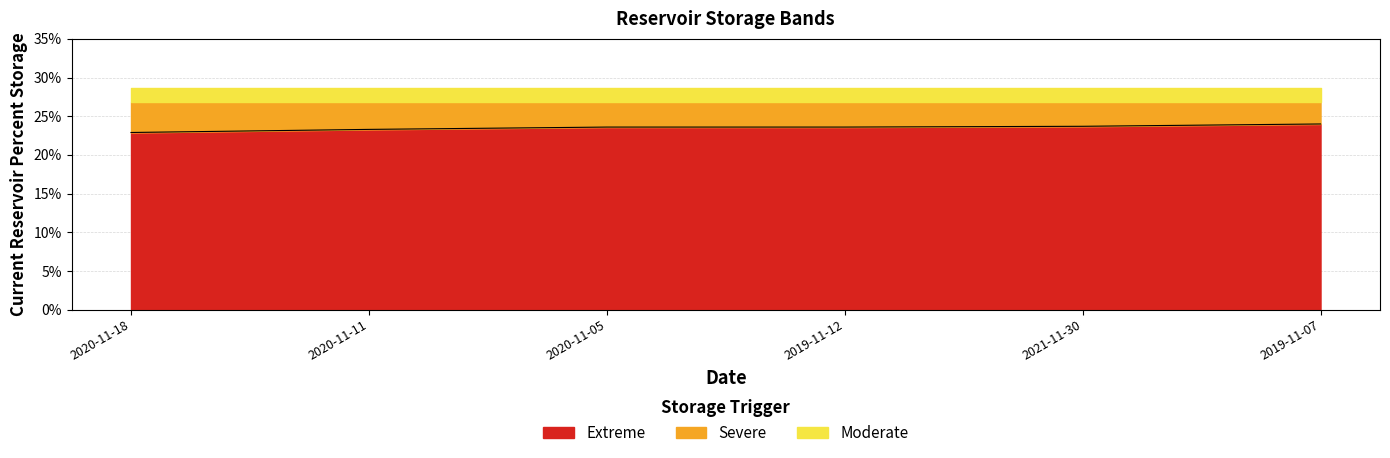

How many lines are shown in the chart?

1